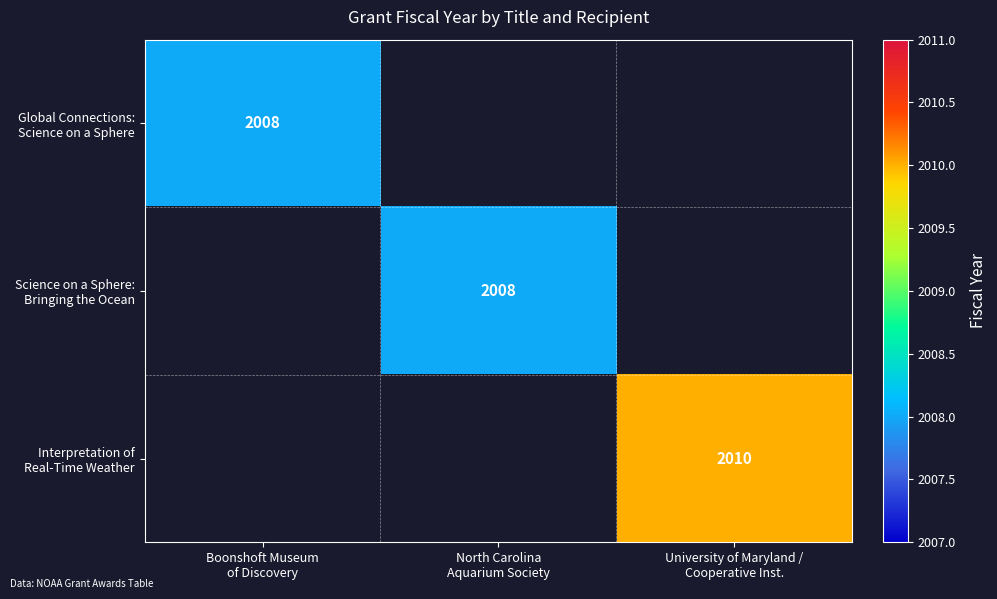

What is the maximum value shown in the chart?

2010